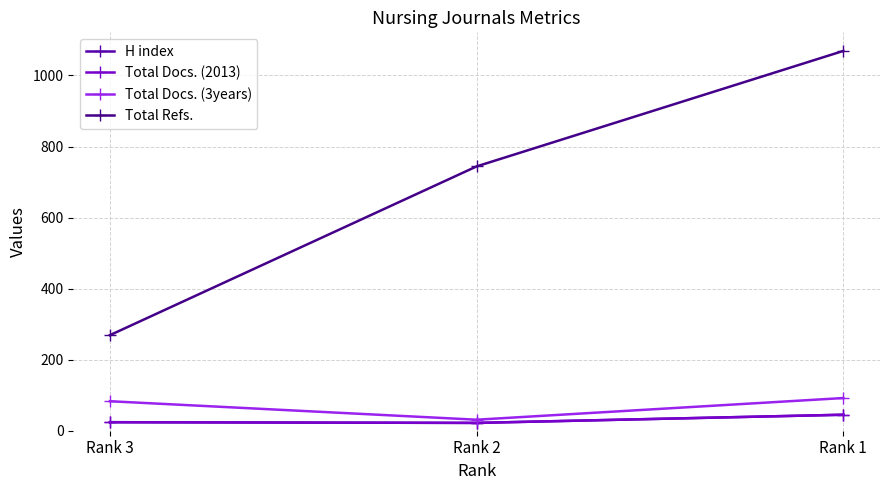

Reading left to right, what are all the values shown in this chart?

H index: Rank 3=24	Rank 2=22	Rank 1=45
Total Docs. (2013): Rank 3=24	Rank 2=22	Rank 1=45
Total Docs. (3years): Rank 3=83	Rank 2=31	Rank 1=92
Total Refs.: Rank 3=269	Rank 2=744	Rank 1=1069